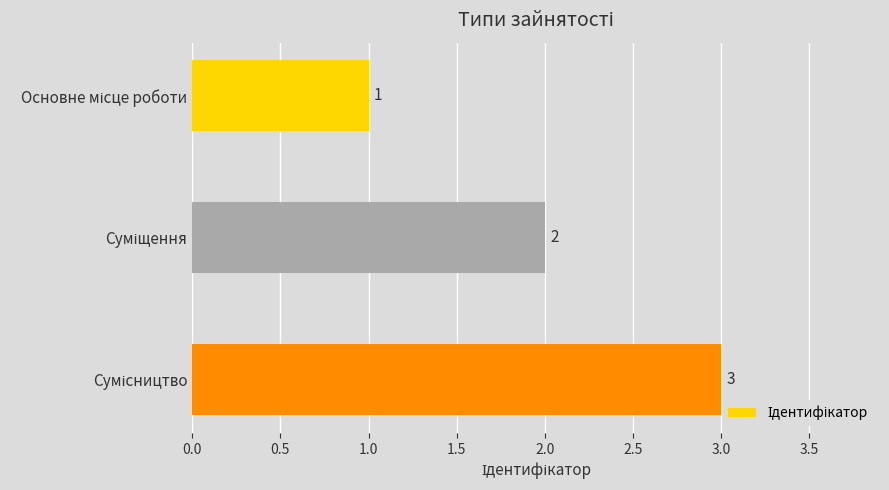

What is the sum of all values?

6